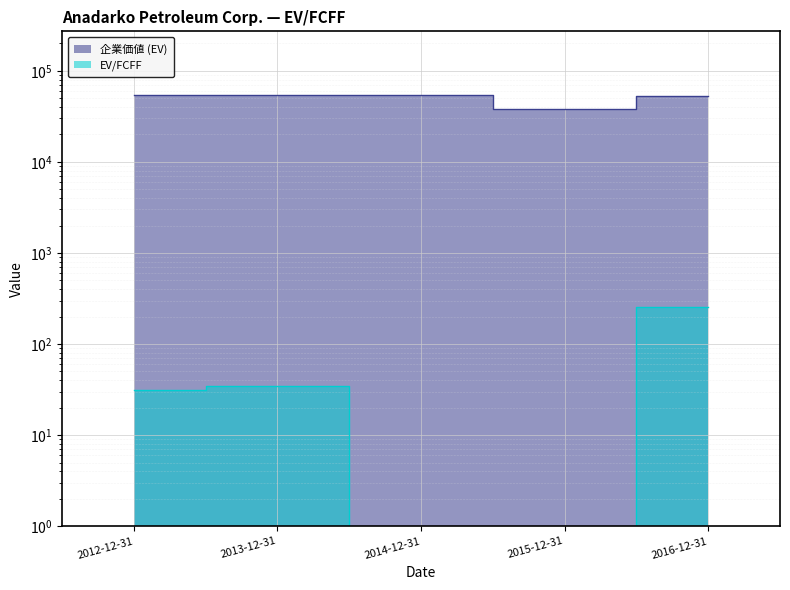

True or false: 企業価値 (EV) has a value of 8198.3 at 2015-12-31.

False